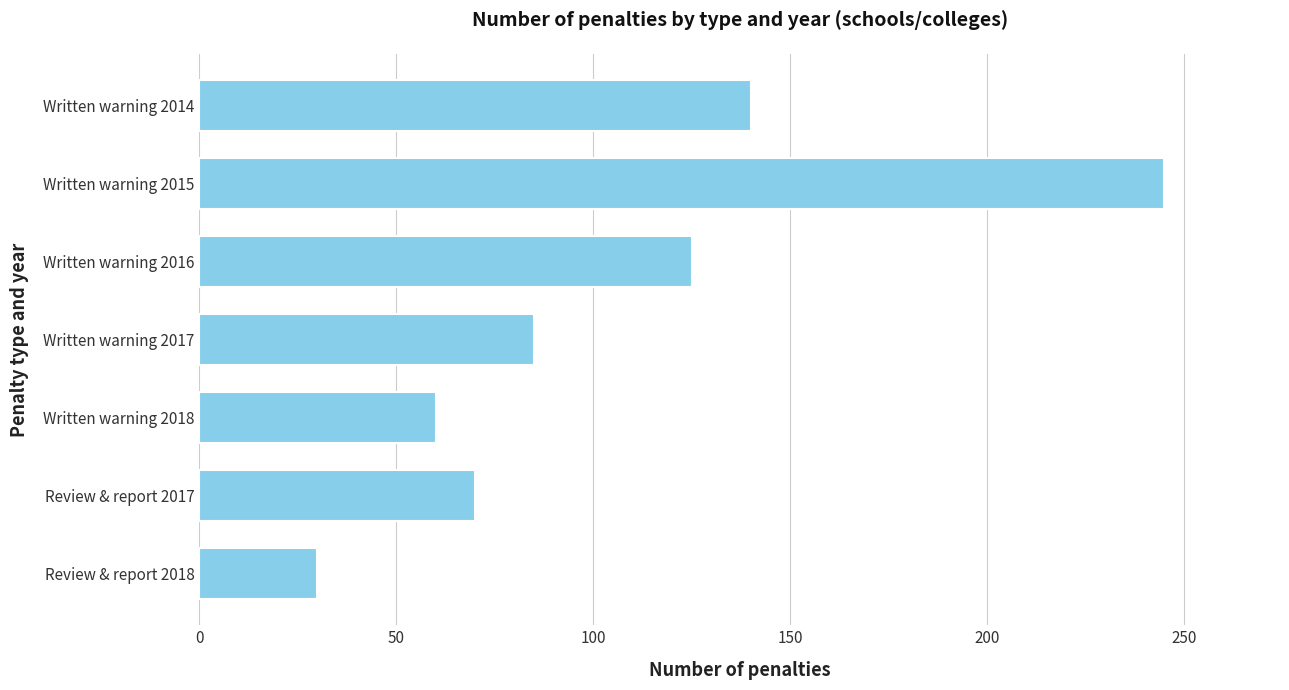

What is the maximum value shown in the chart?

245